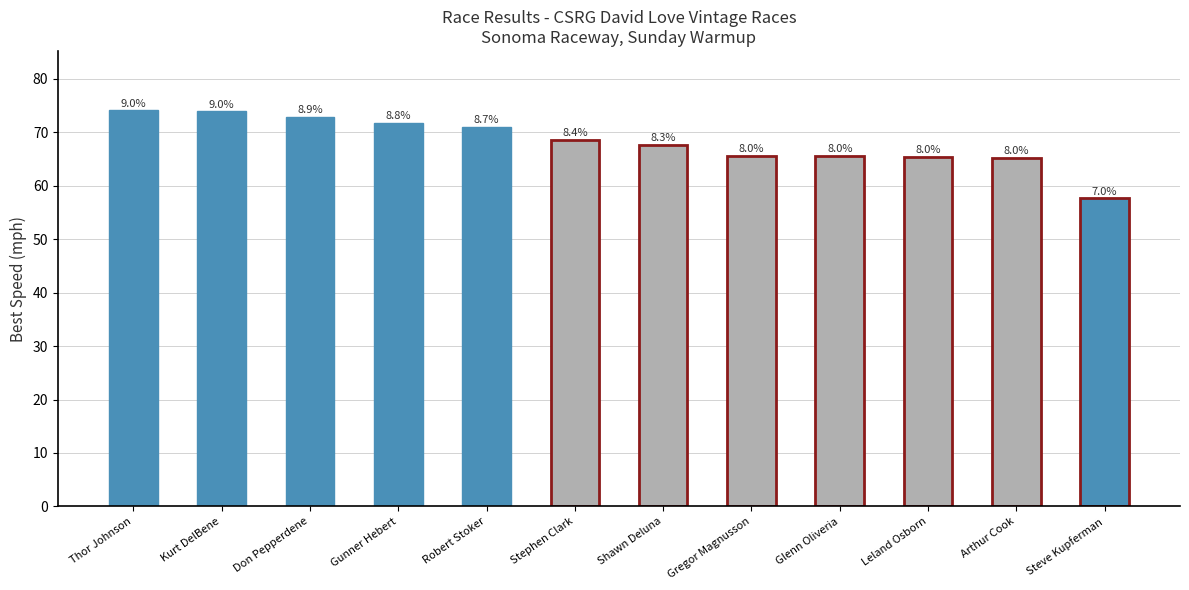

List the labels in order of value, smallest first.

Steve Kupferman, Arthur Cook, Leland Osborn, Glenn Oliveria, Gregor Magnusson, Shawn Deluna, Stephen Clark, Robert Stoker, Gunner Hebert, Don Pepperdene, Kurt DelBene, Thor Johnson